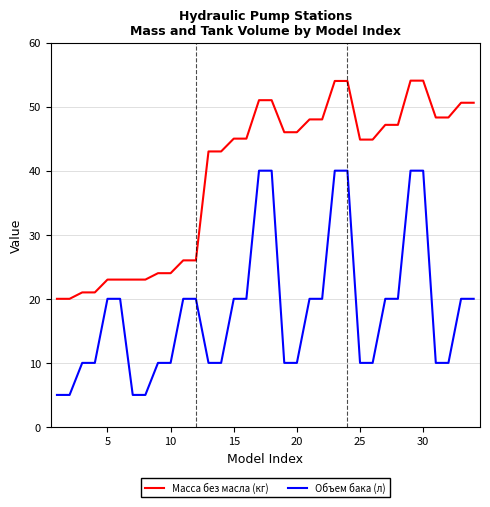

What is the difference between the second highest and second lowest values in the Объем бака (л) series?

35.0